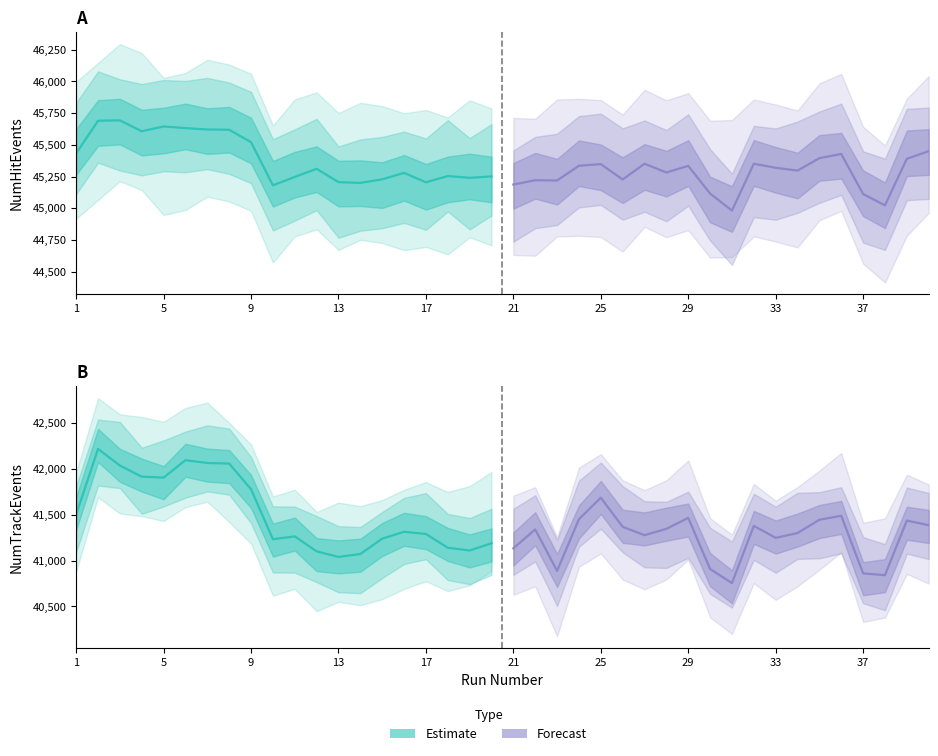

What is the difference between the highest and lowest values at 13?

463